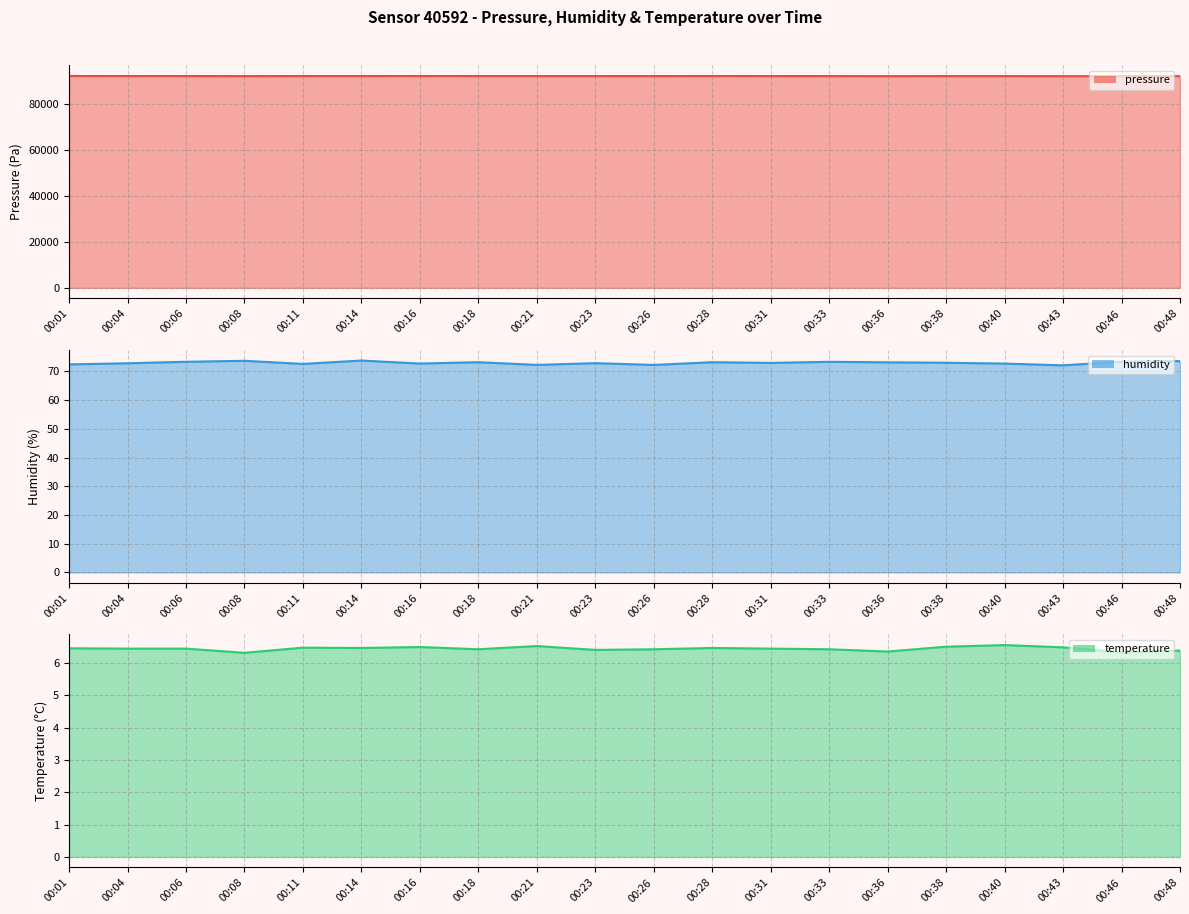

True or false: pressure and humidity cross at least once.

False